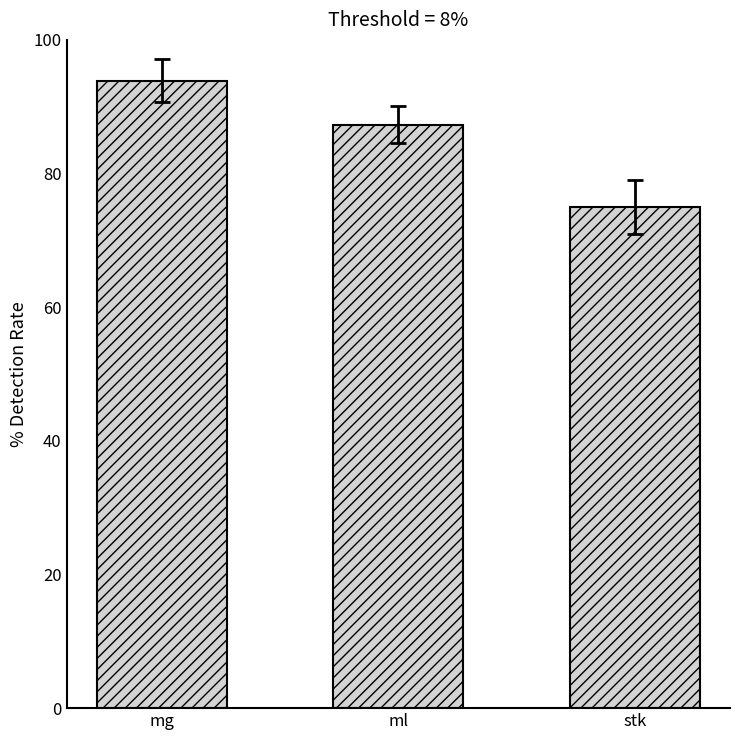

Which category has the lowest value across all series?

stk